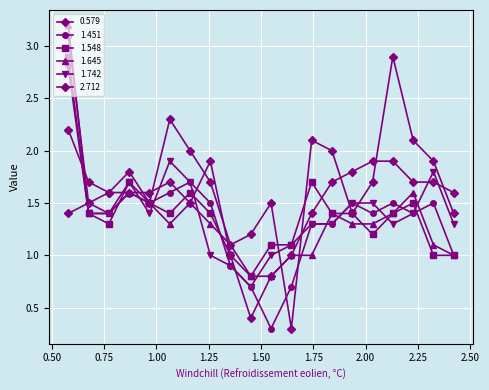

Does the chart have visible grid lines?

Yes